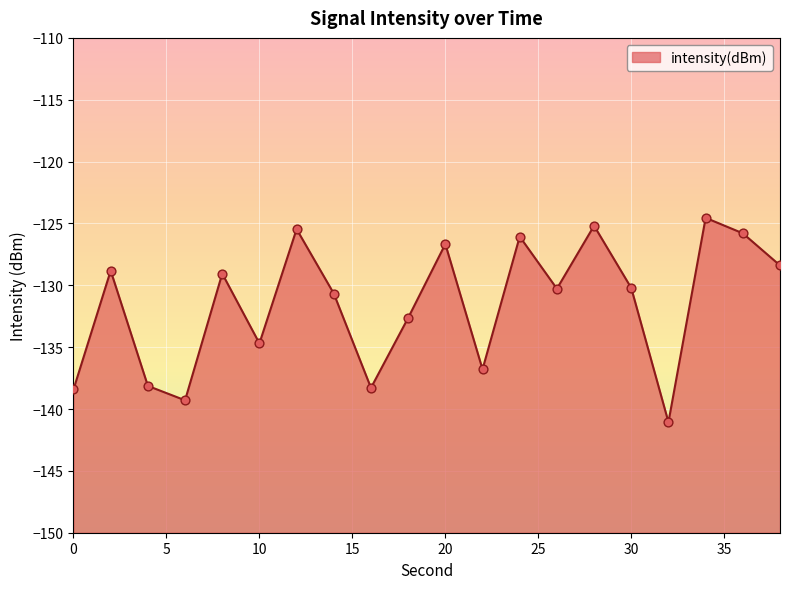

What is the change in value from 0 to 16?

+0.1